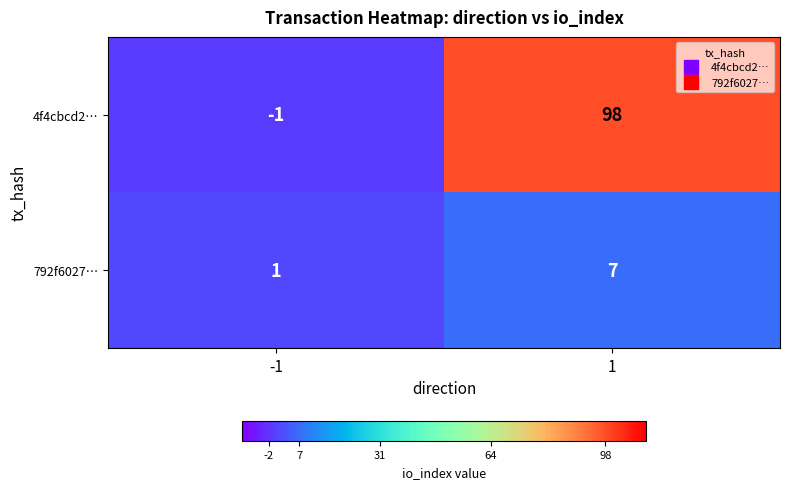

Reading left to right, extract all data points from this chart.

4f4cbcd2…: -1	98
792f6027…: 1	7